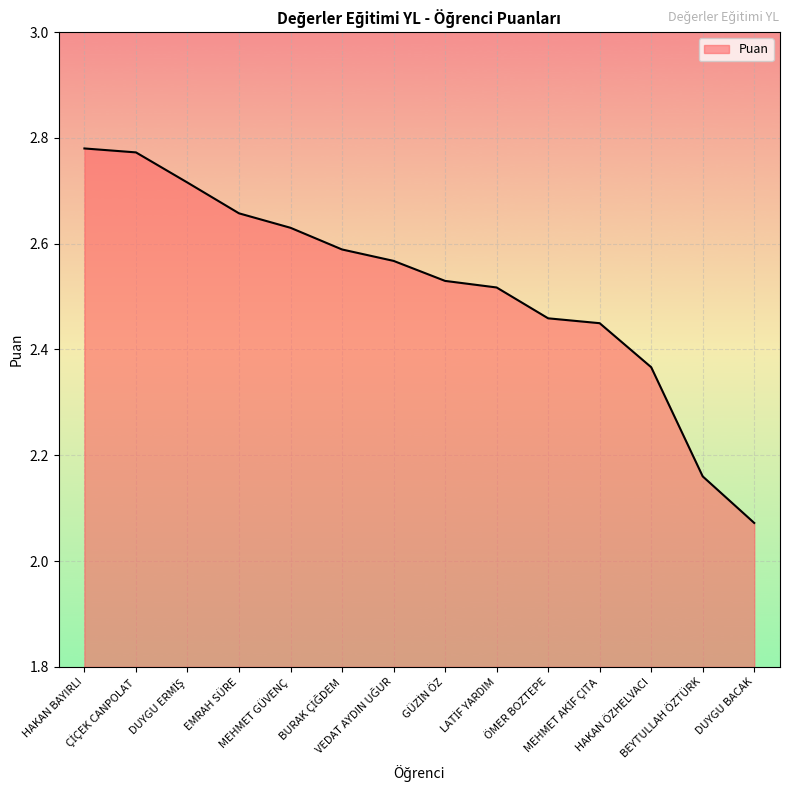

How many distinct data groups are displayed?

1